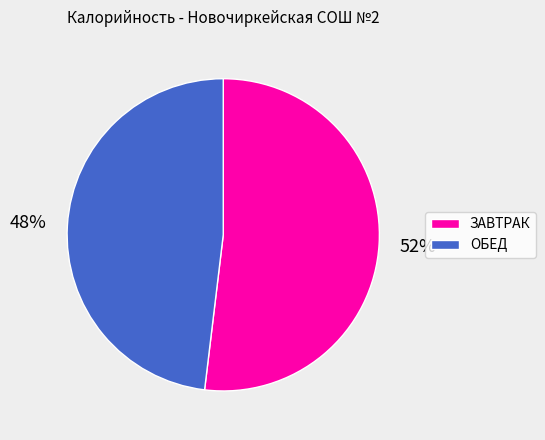

Is there a majority slice in this chart?

Yes